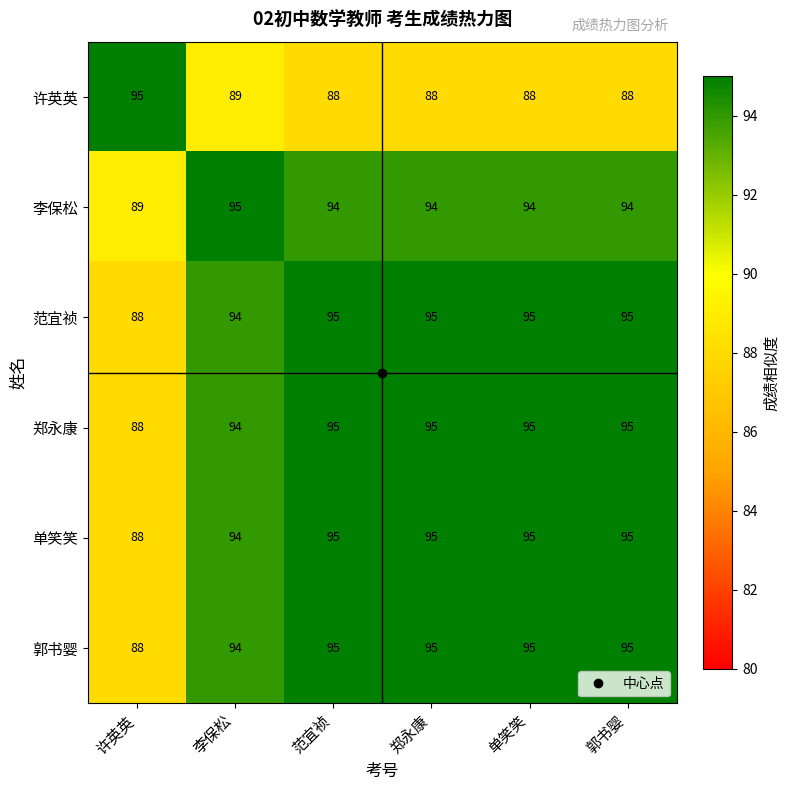

What is the difference between the highest and lowest values at 李保松?

6